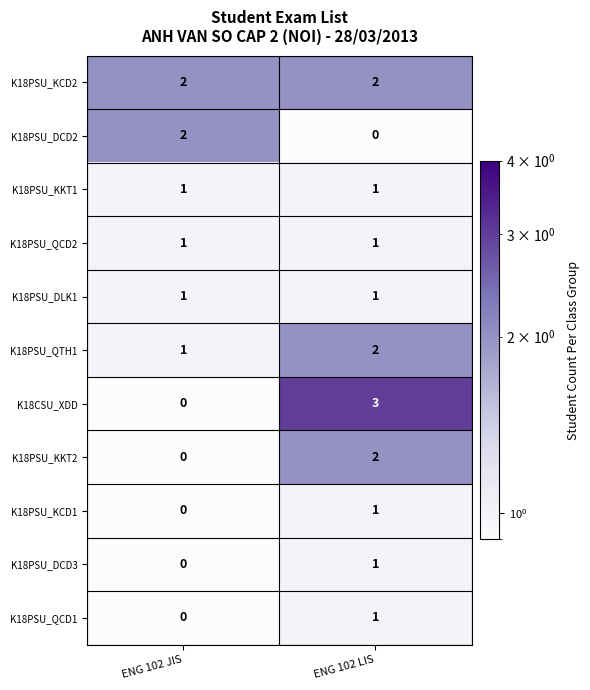

List the labels in order of K18PSU_QCD1 value, smallest first.

ENG 102 JIS, ENG 102 LIS